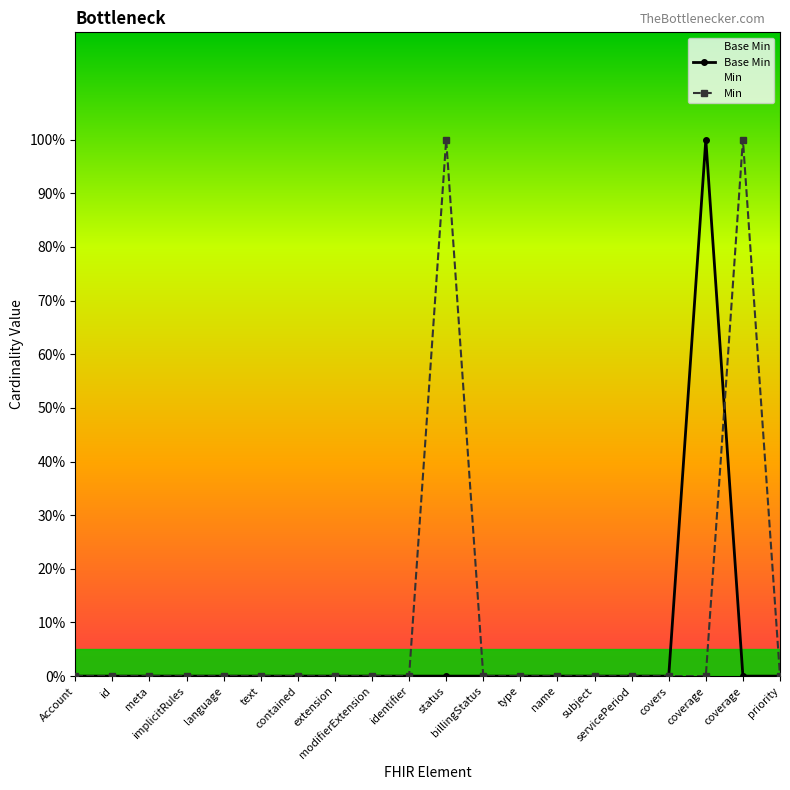

Reading left to right, transcribe all the data shown in this chart.

Base Min: 0	0	0	0	0	0	0	0	0	0	0	0	0	0	0	0	0	1	0	0
Min: 0	0	0	0	0	0	0	0	0	0	1	0	0	0	0	0	0	0	1	0